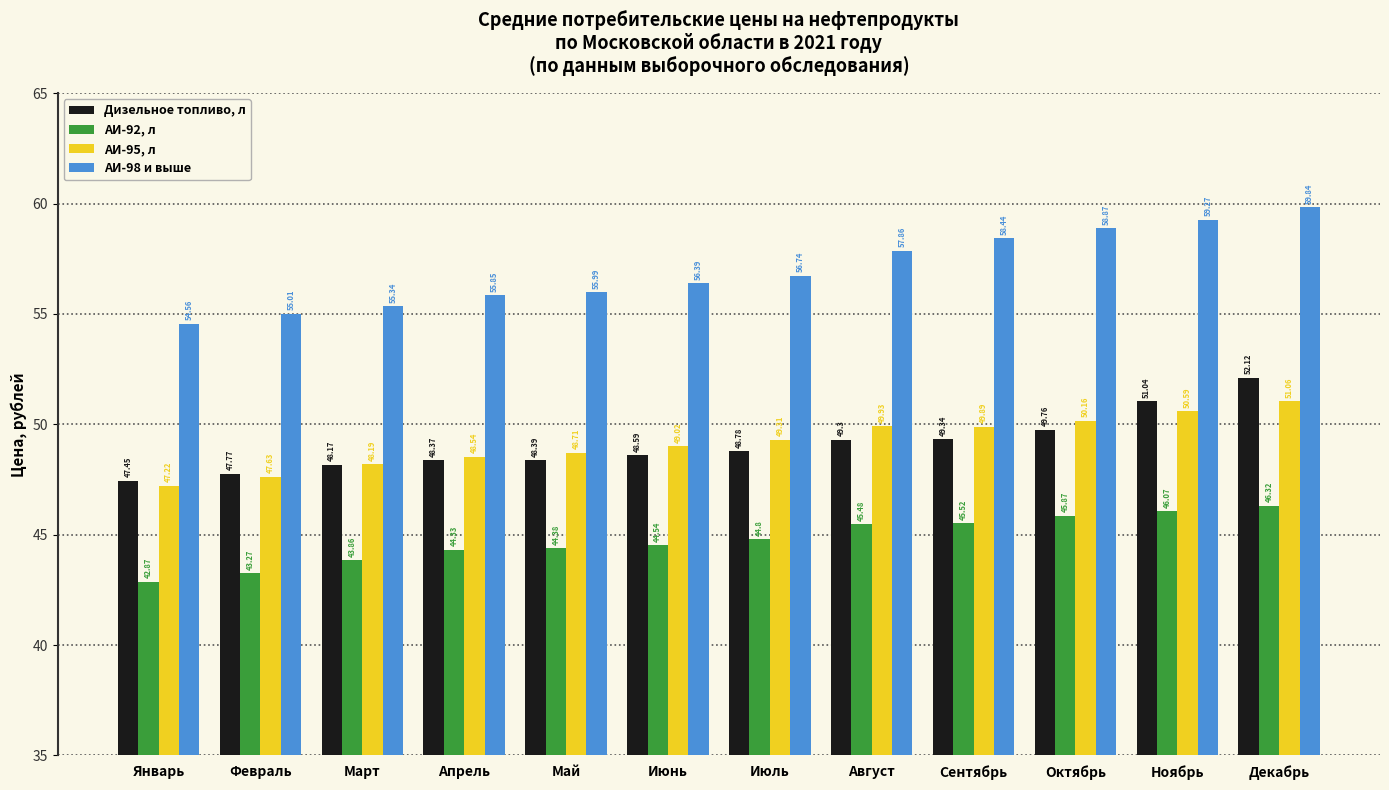

How many data points in Дизельное топливо, л are less than 48?

2